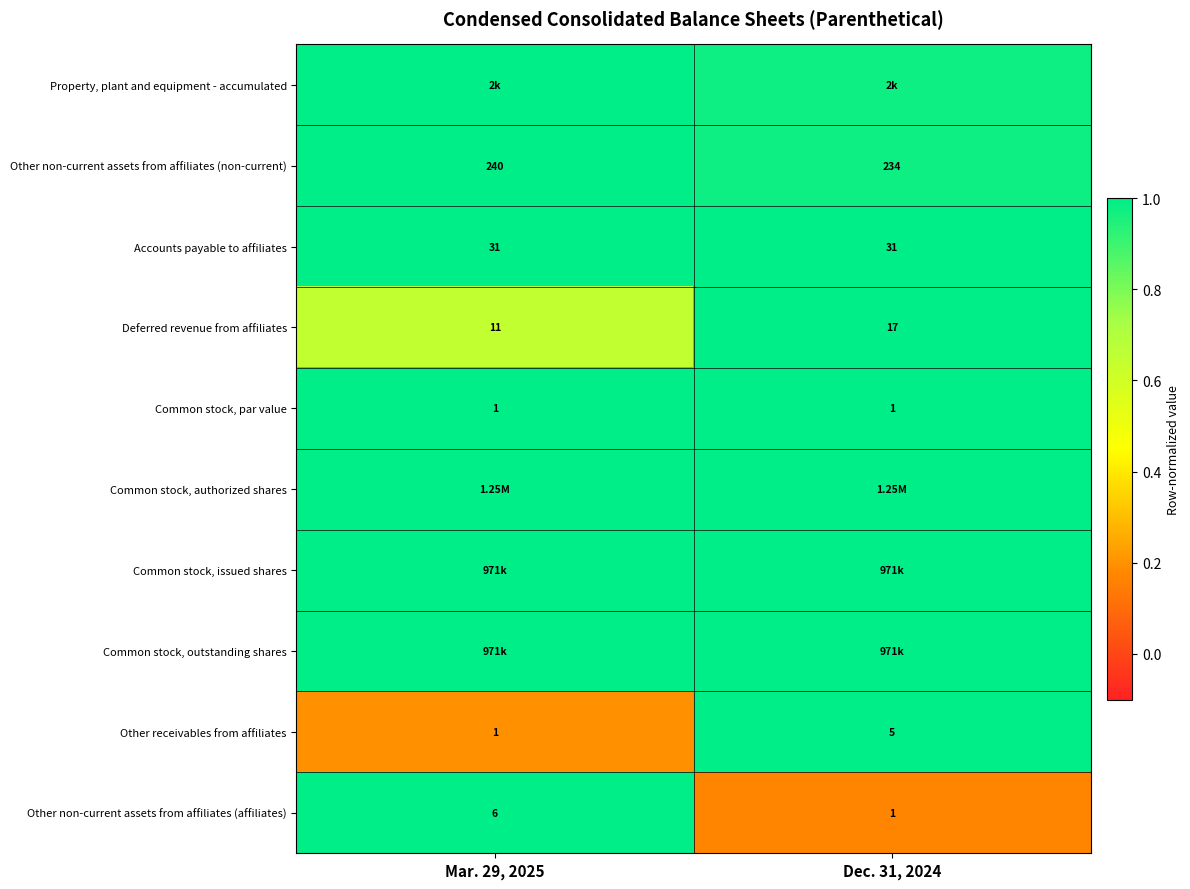

Is the value of Deferred revenue from affiliates at Mar. 29, 2025 greater than the value of Other non-current assets from affiliates (non-current) at Dec. 31, 2024?

No